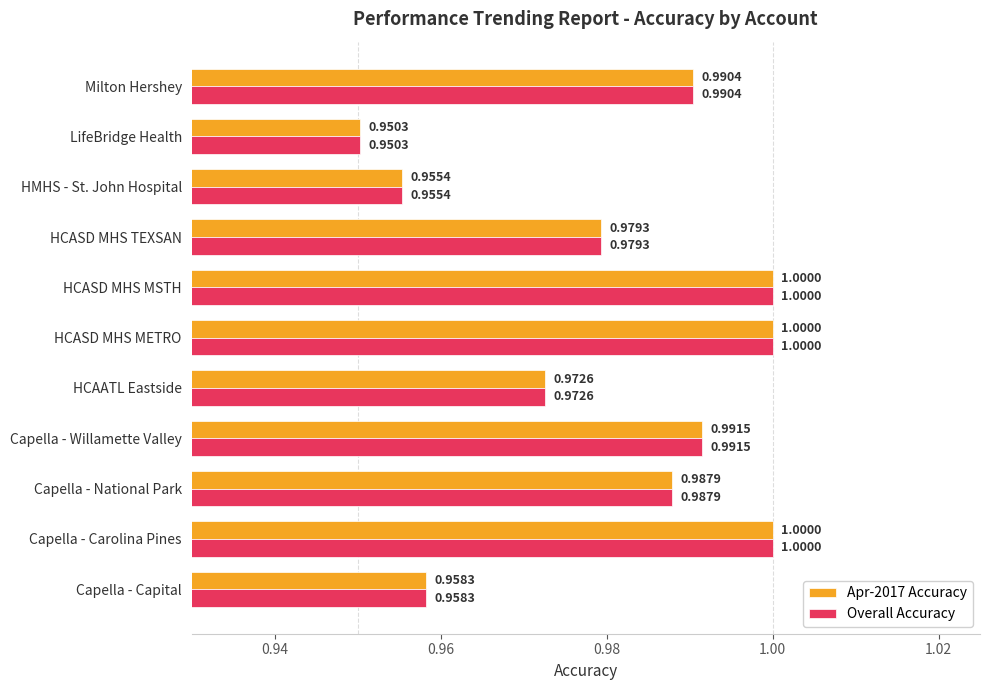

Is the value of Apr-2017 Accuracy at HCASD MHS TEXSAN greater than the value of Overall Accuracy at Capella - National Park?

No